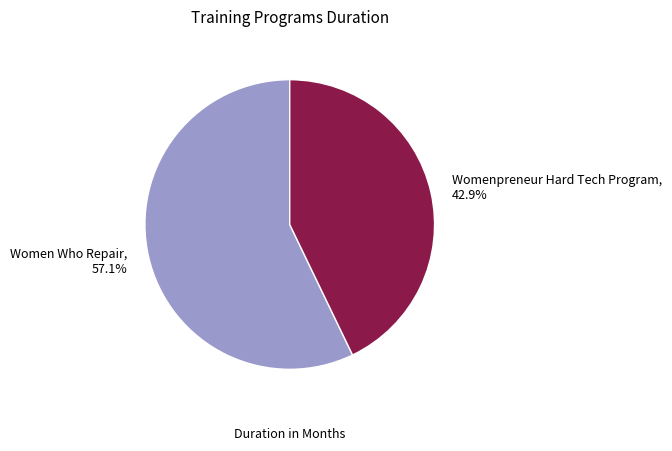

What percentage is NOT represented by Women Who Repair?

42.9%